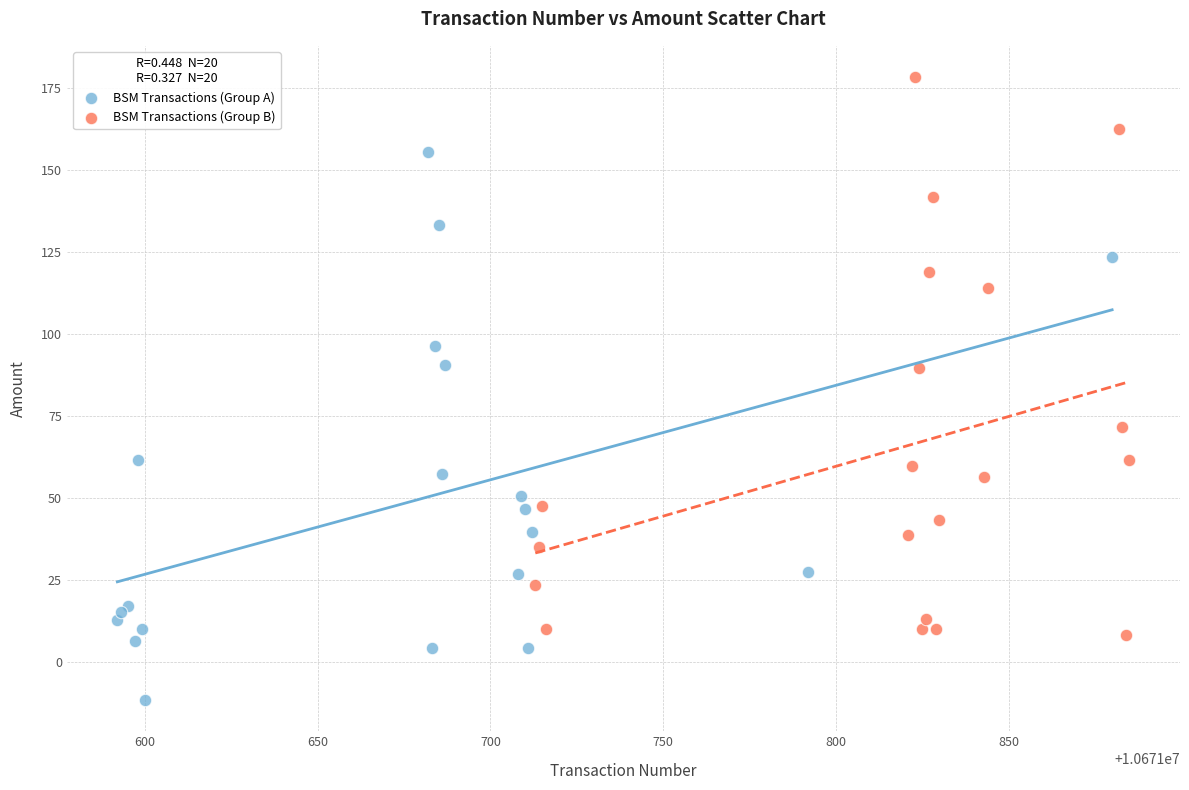

What are all the series names shown in the legend?

BSM Transactions (Group A), BSM Transactions (Group B)